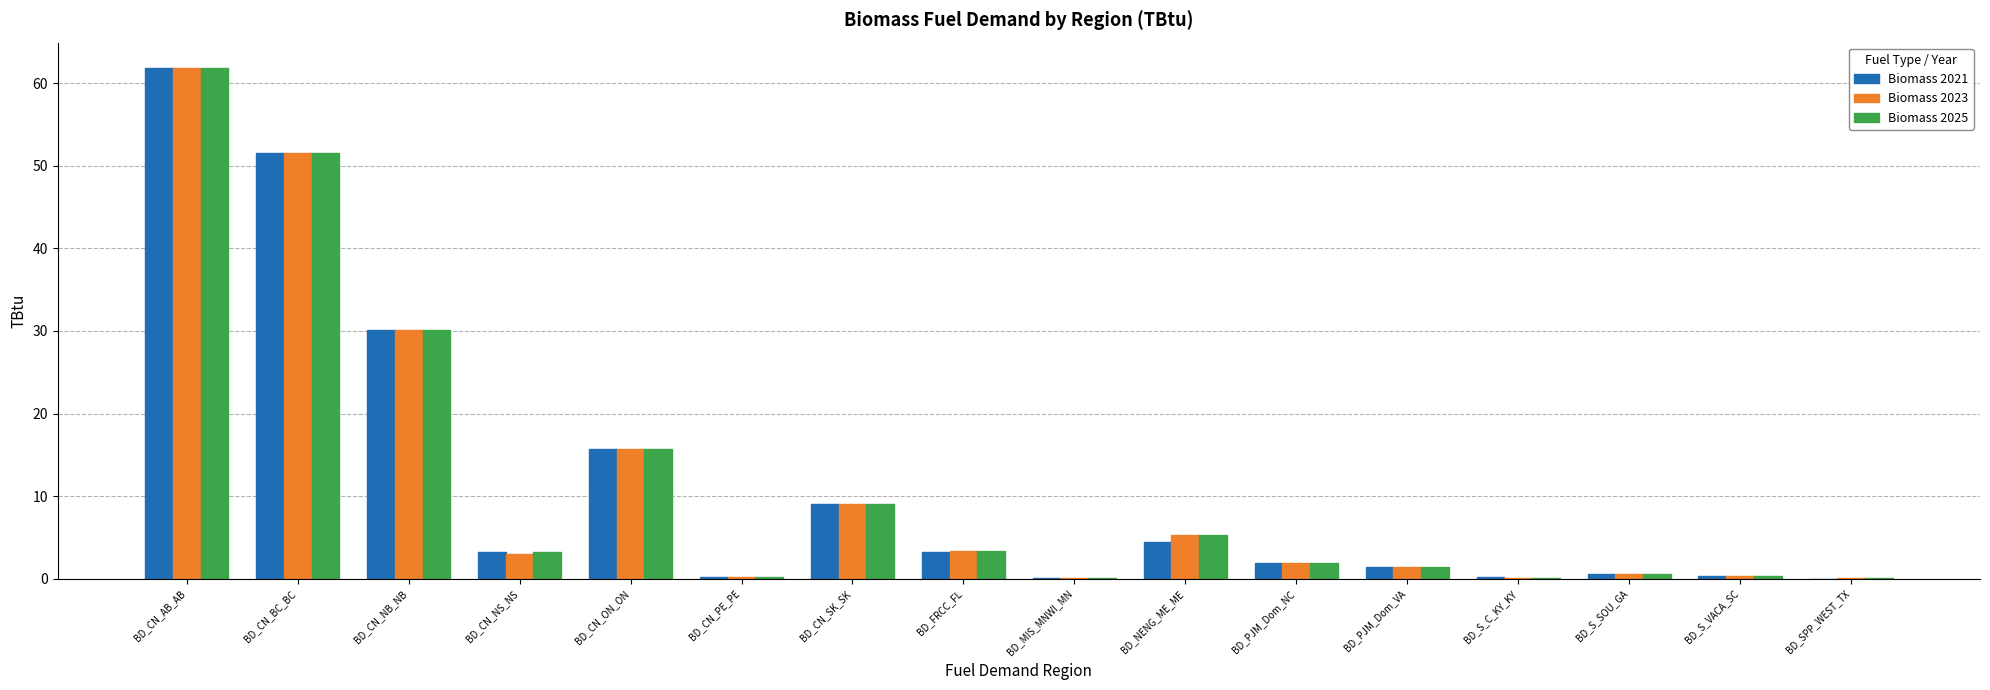

At which category does the chart reach its peak across all series?

BD_CN_AB_AB